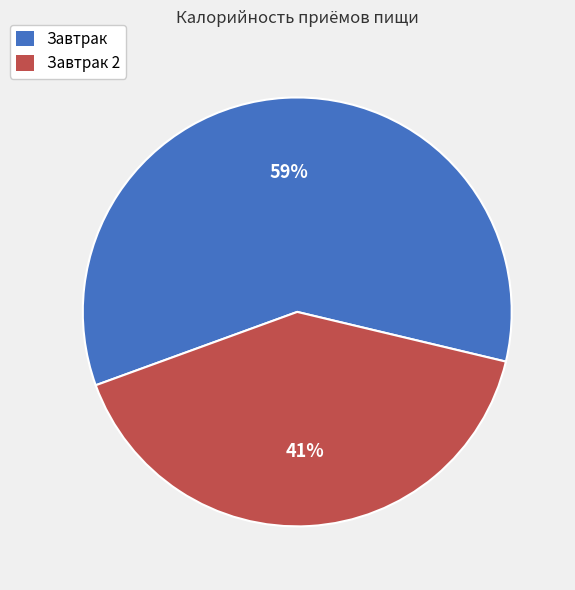

Do Завтрак 2 and Завтрак together represent more than half of the pie?

Yes